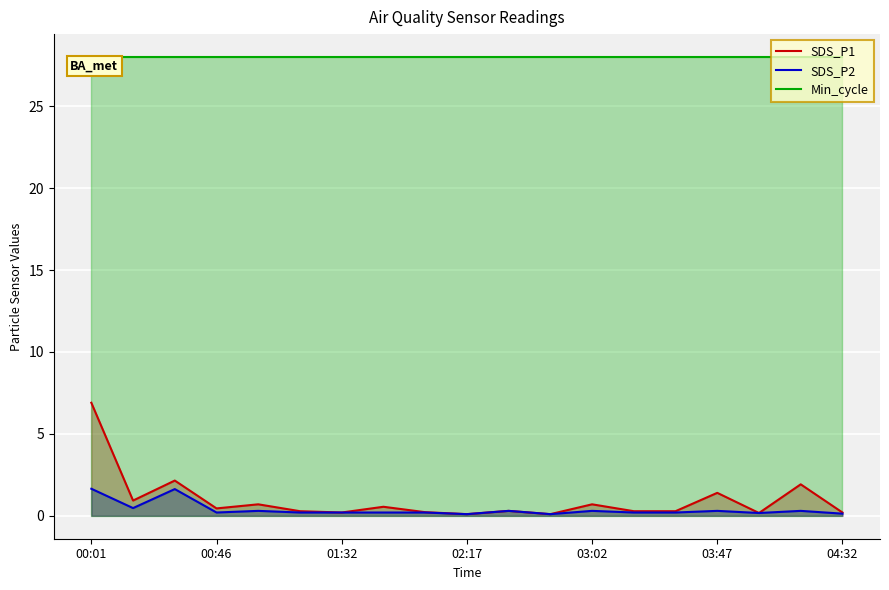

Rank the series by their maximum value, from lowest to highest.

SDS_P2, SDS_P1, Min_cycle